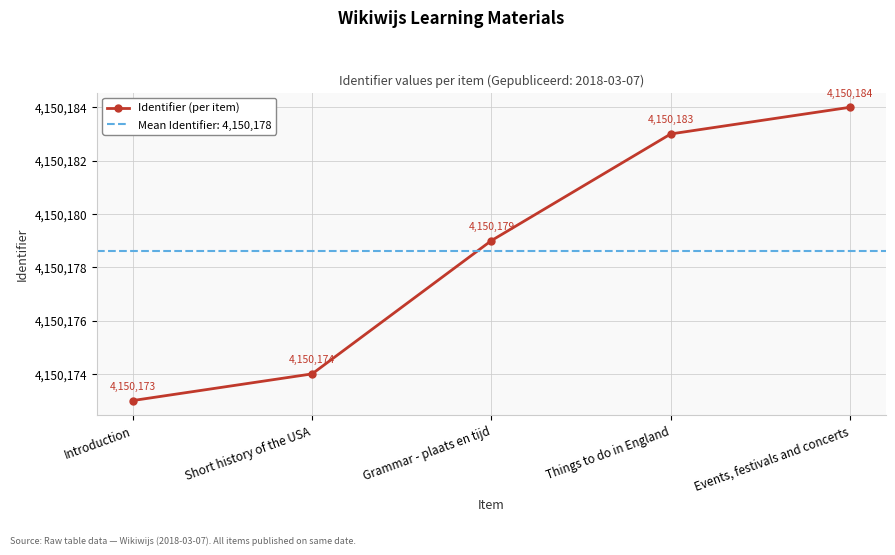

How many values exceed 4150179?

2